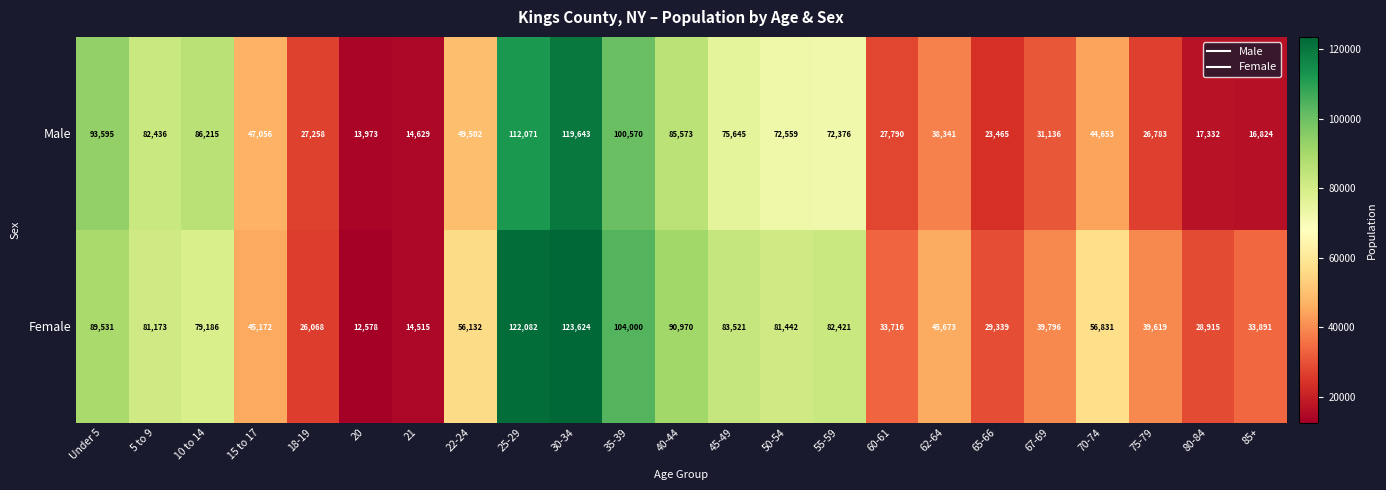

Which series has the widest spread of values?

Female